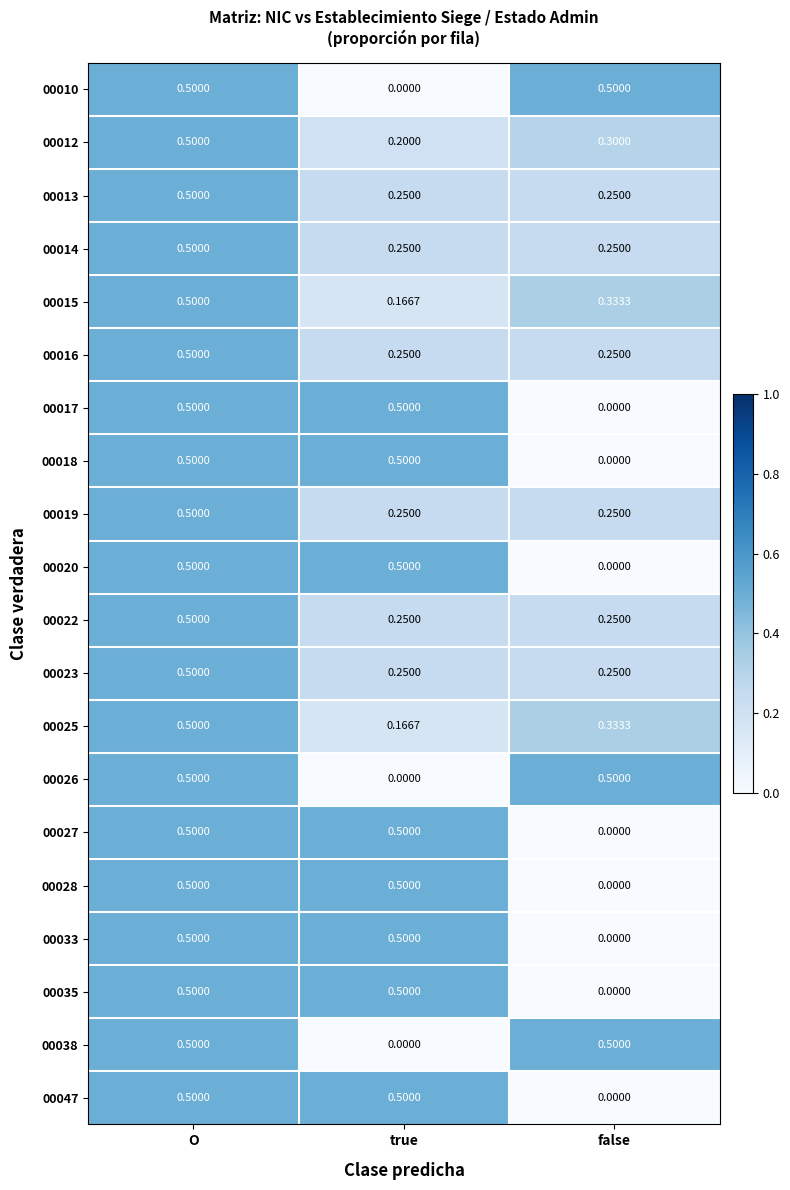

Rank the categories by 00012 value from highest to lowest.

O, false, true